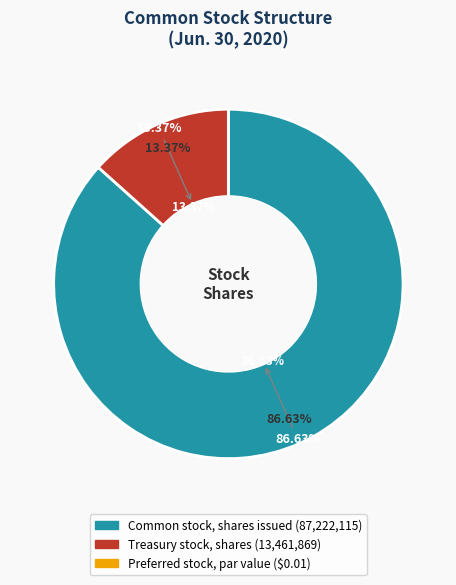

How many slices are in this pie chart?

3